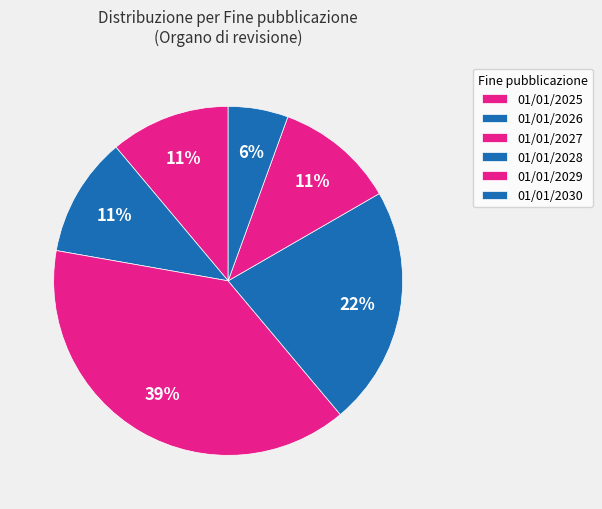

How many segments does this pie chart have?

6